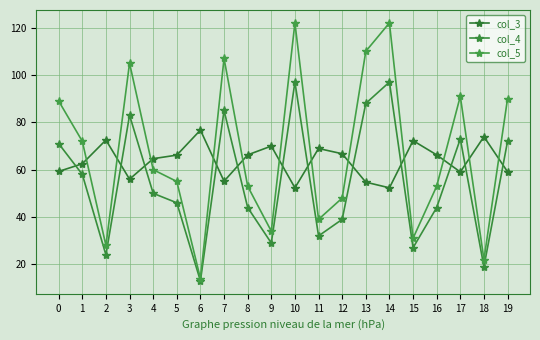

What is the difference between the highest and lowest values at 6?

63.7